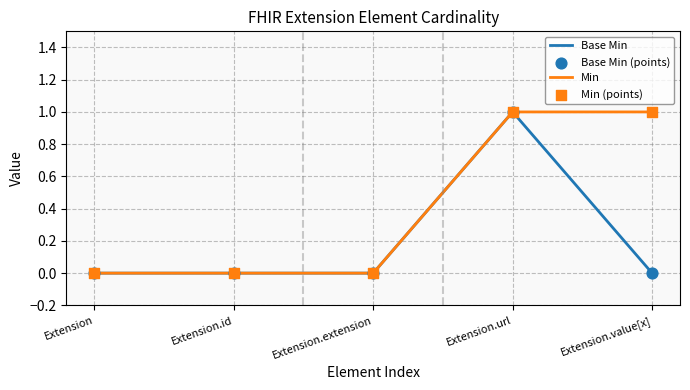

Which series contains the lowest Y value?

Base Min